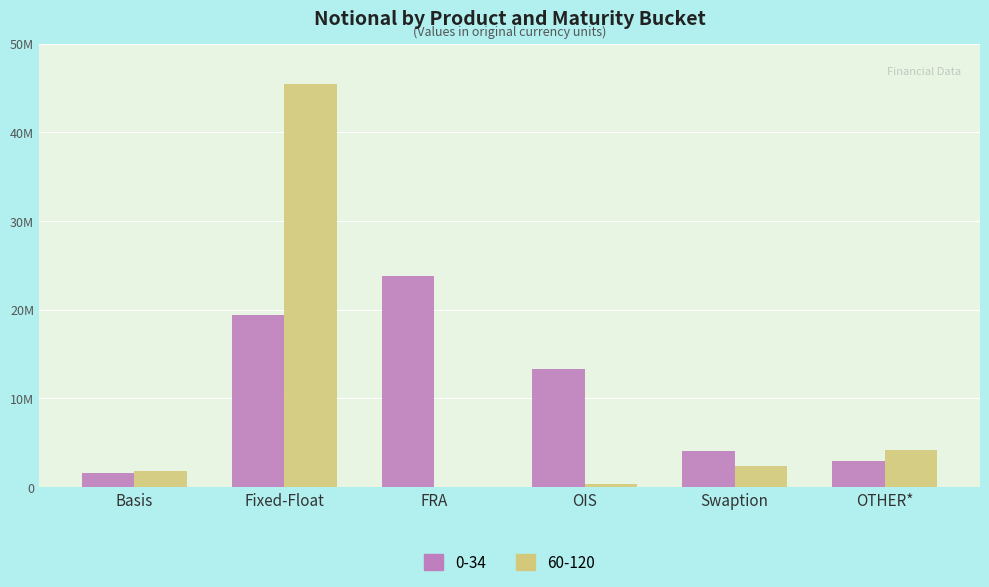

What is the value of the 0-34 bar at the 1st from the left?

1602585